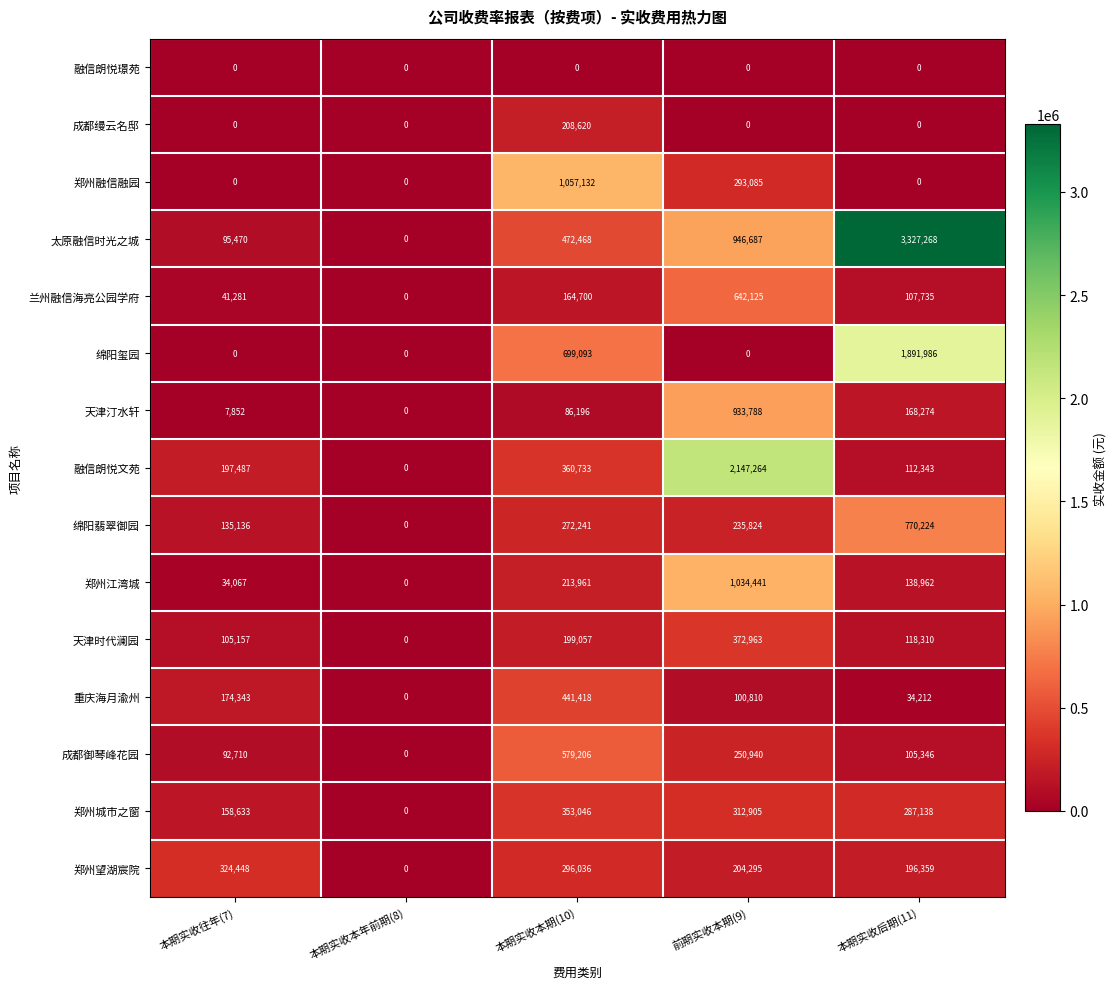

True or false: 郑州江湾城 has a value of 51115 at 本期实收往年(7).

False